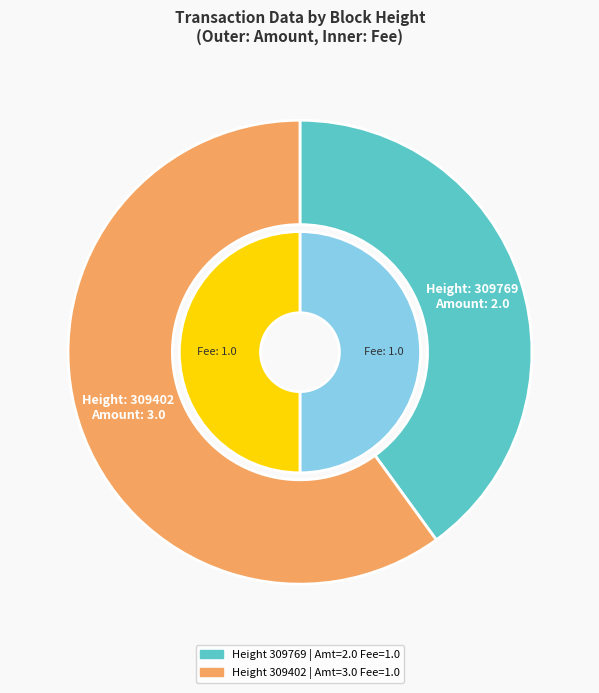

To the nearest percent, what is the average slice percentage?

50%